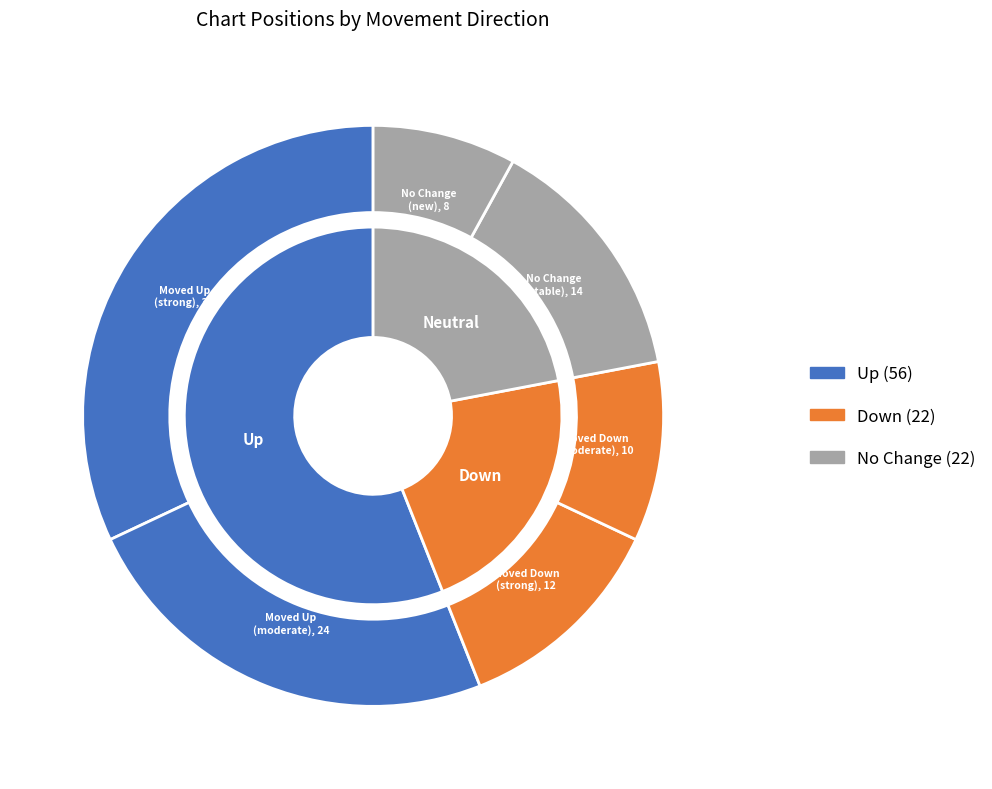

Count the number of slices in the pie.

3